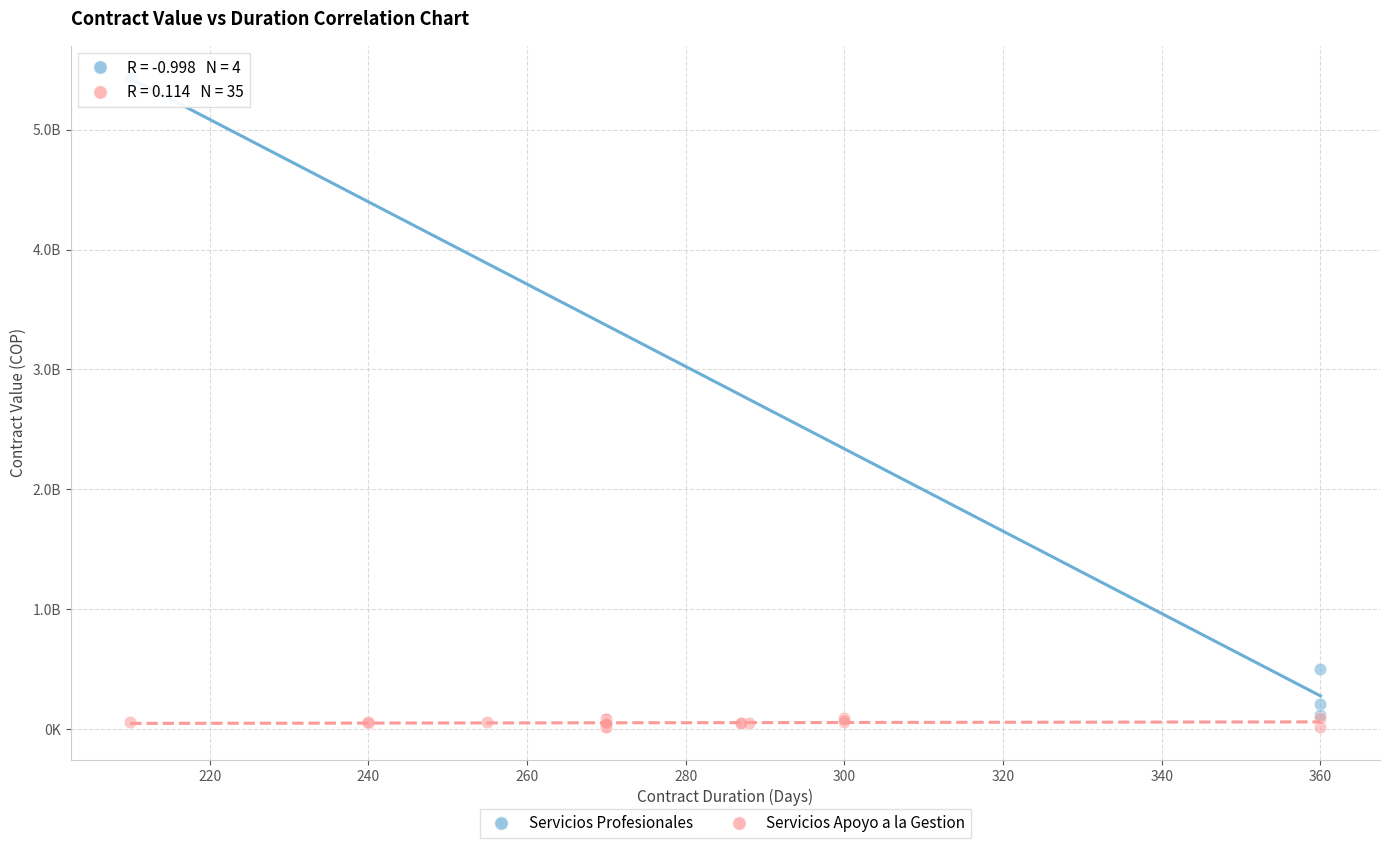

Which series contains the highest Y value?

Servicios Profesionales